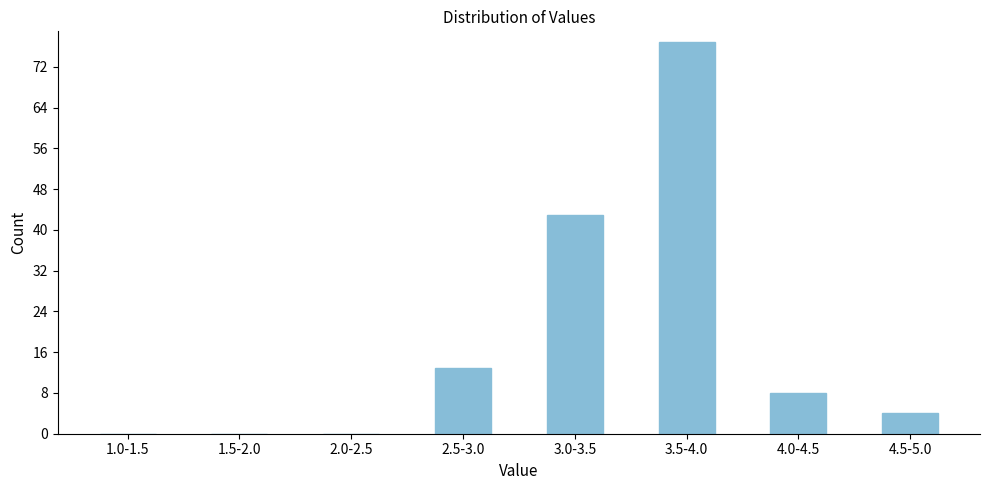

Reading left to right, extract all data points from this chart.

1.0-1.5=0	1.5-2.0=0	2.0-2.5=0	2.5-3.0=13	3.0-3.5=43	3.5-4.0=77	4.0-4.5=8	4.5-5.0=4